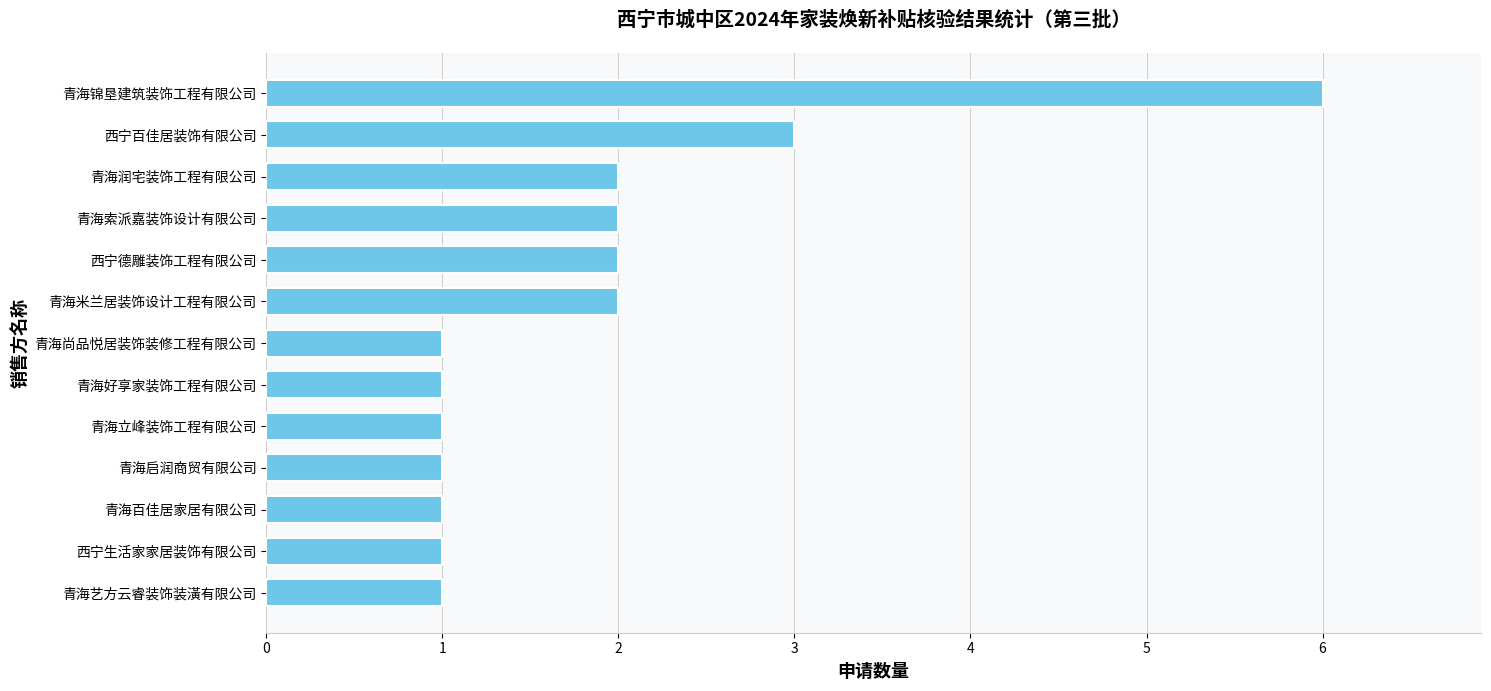

Approximately how many times larger is the value at 西宁生活家家居装饰有限公司 compared to 青海百佳居家居有限公司?

1.0